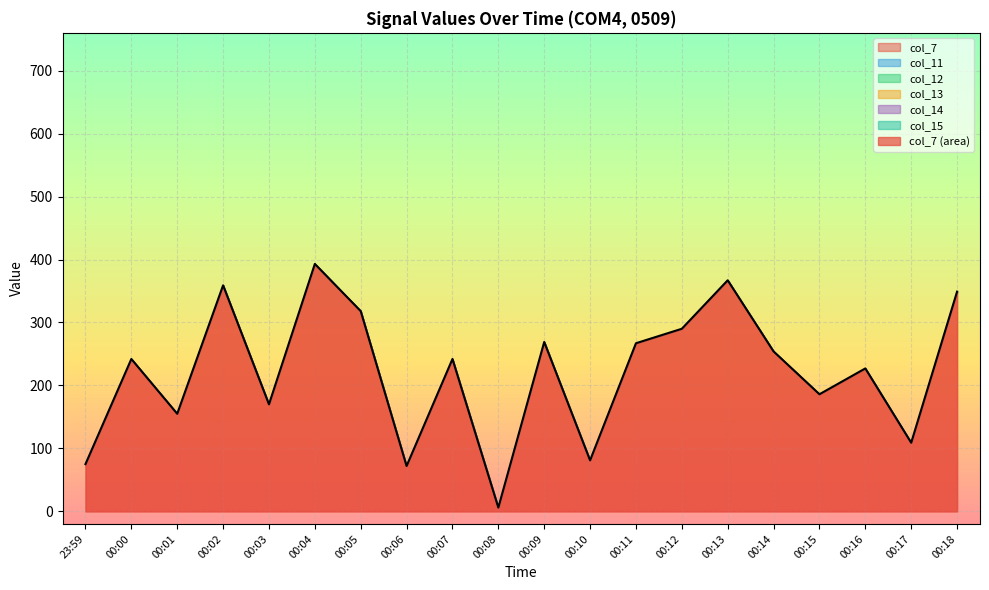

Which series changed the most between 00:02 and 00:11?

col_7